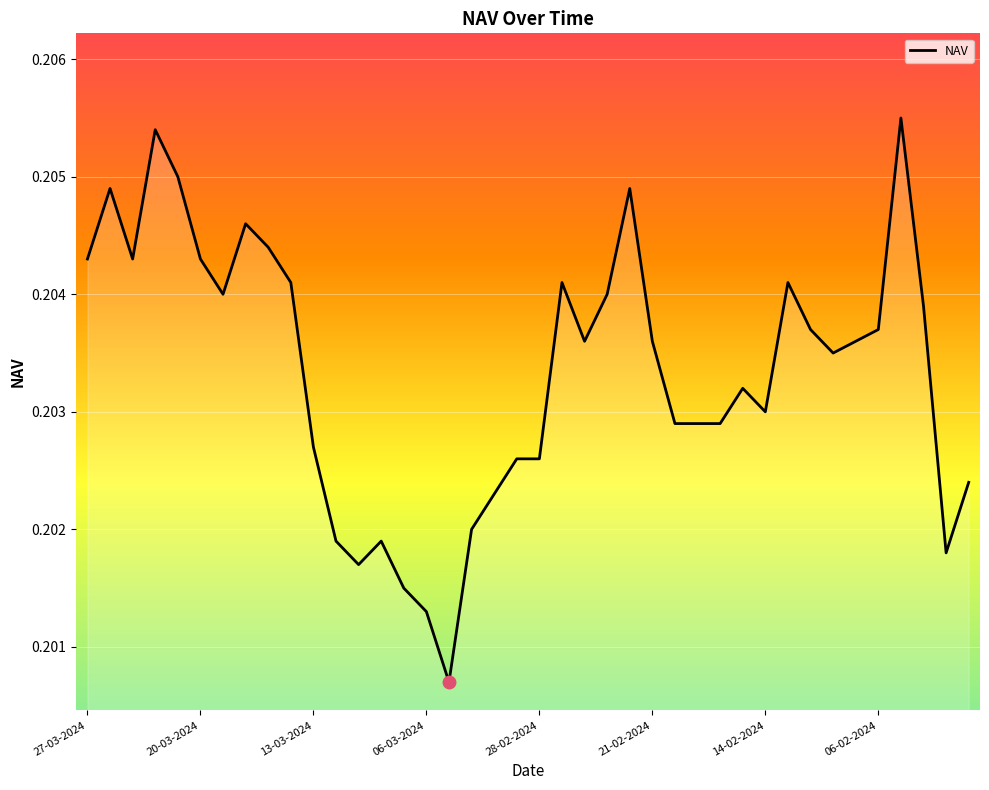

How many series are shown in this chart?

1